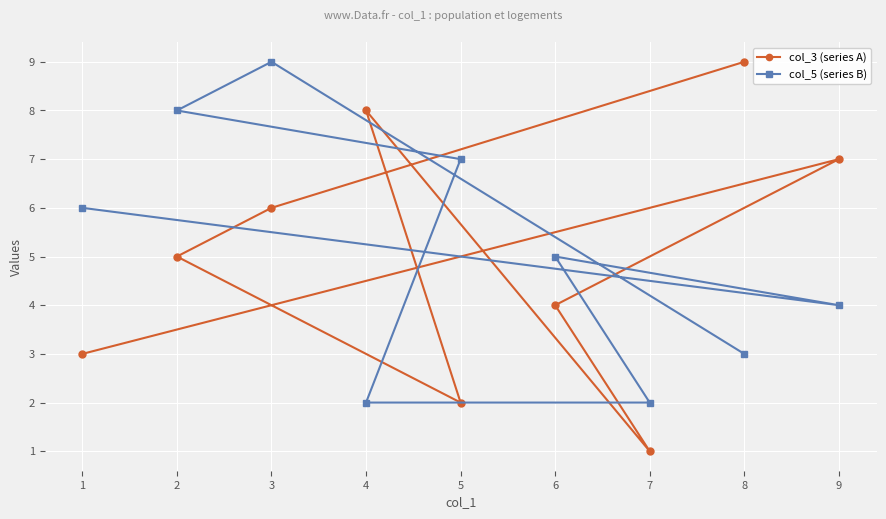

What is the greatest value displayed?

9